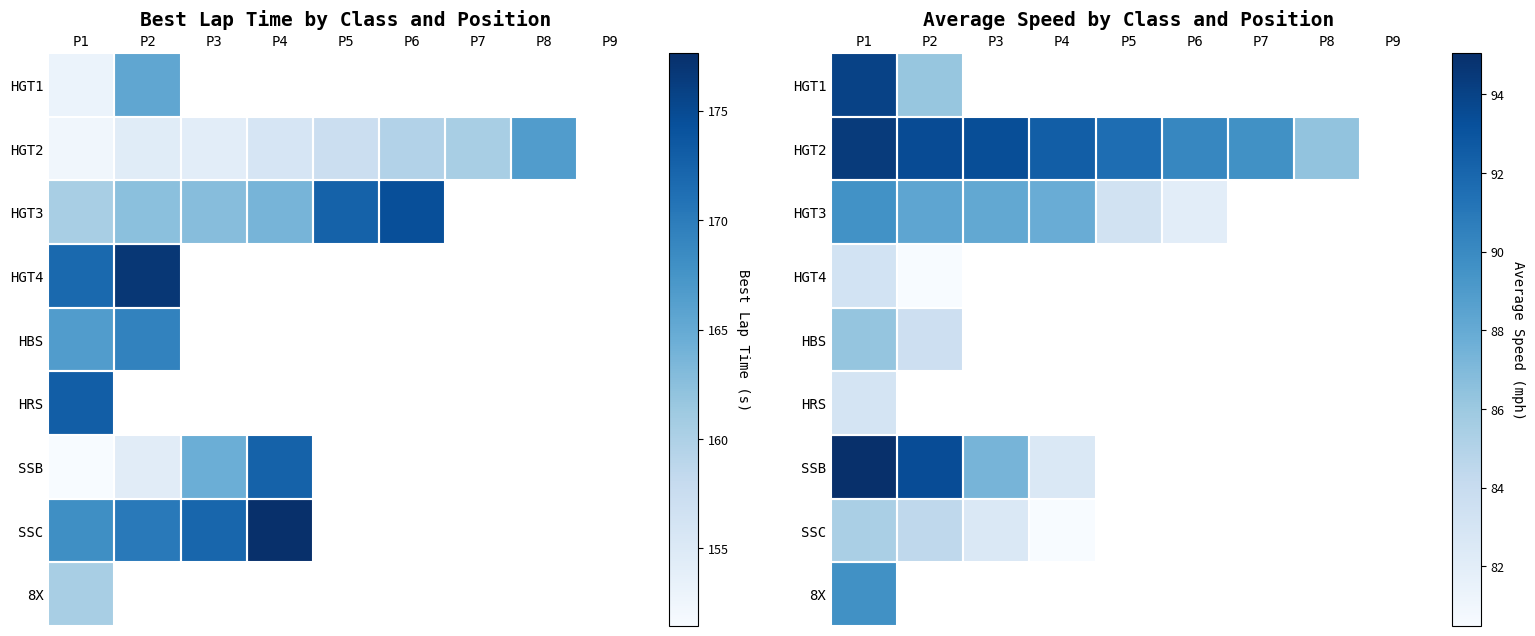

List the series in order of their peak value, highest first.

SSB, HGT2, HGT1, 8X, HGT3, HBS, SSC, HGT4, HRS